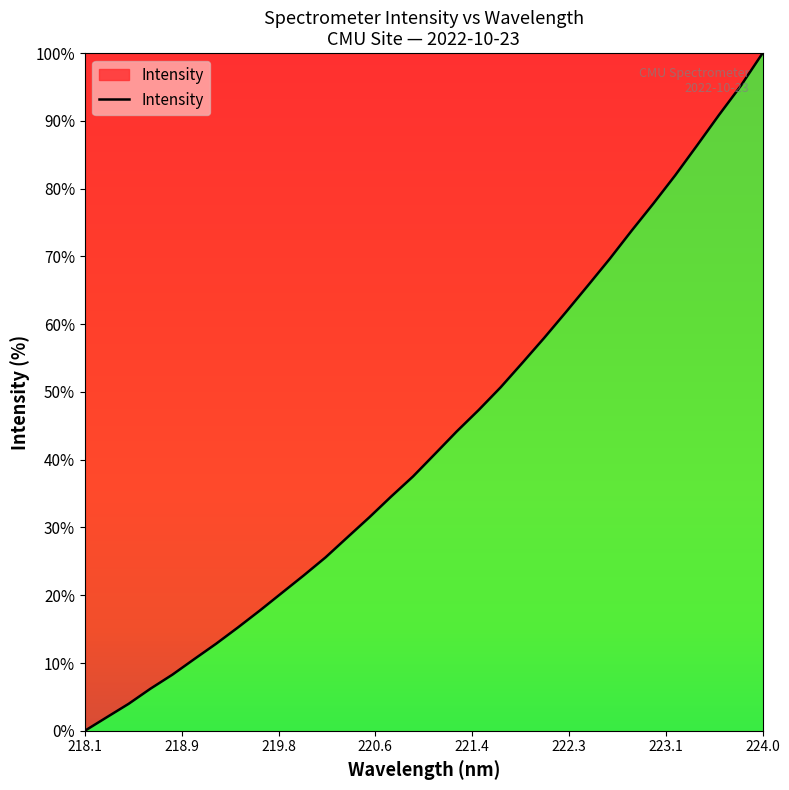

What is the maximum value shown in the chart?

100.0